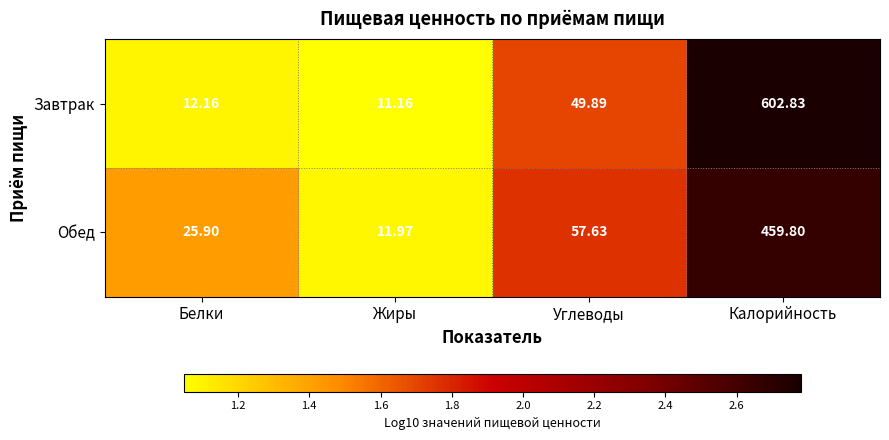

What is the total value across all series at Жиры?

23.1